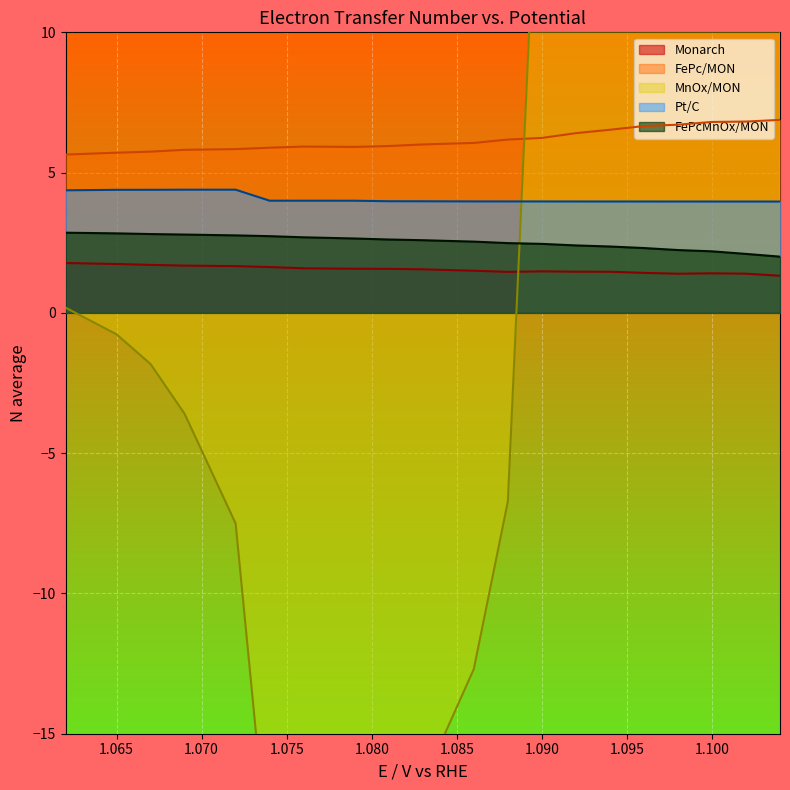

What is the maximum value for FePcMnOx/MON?

2.9